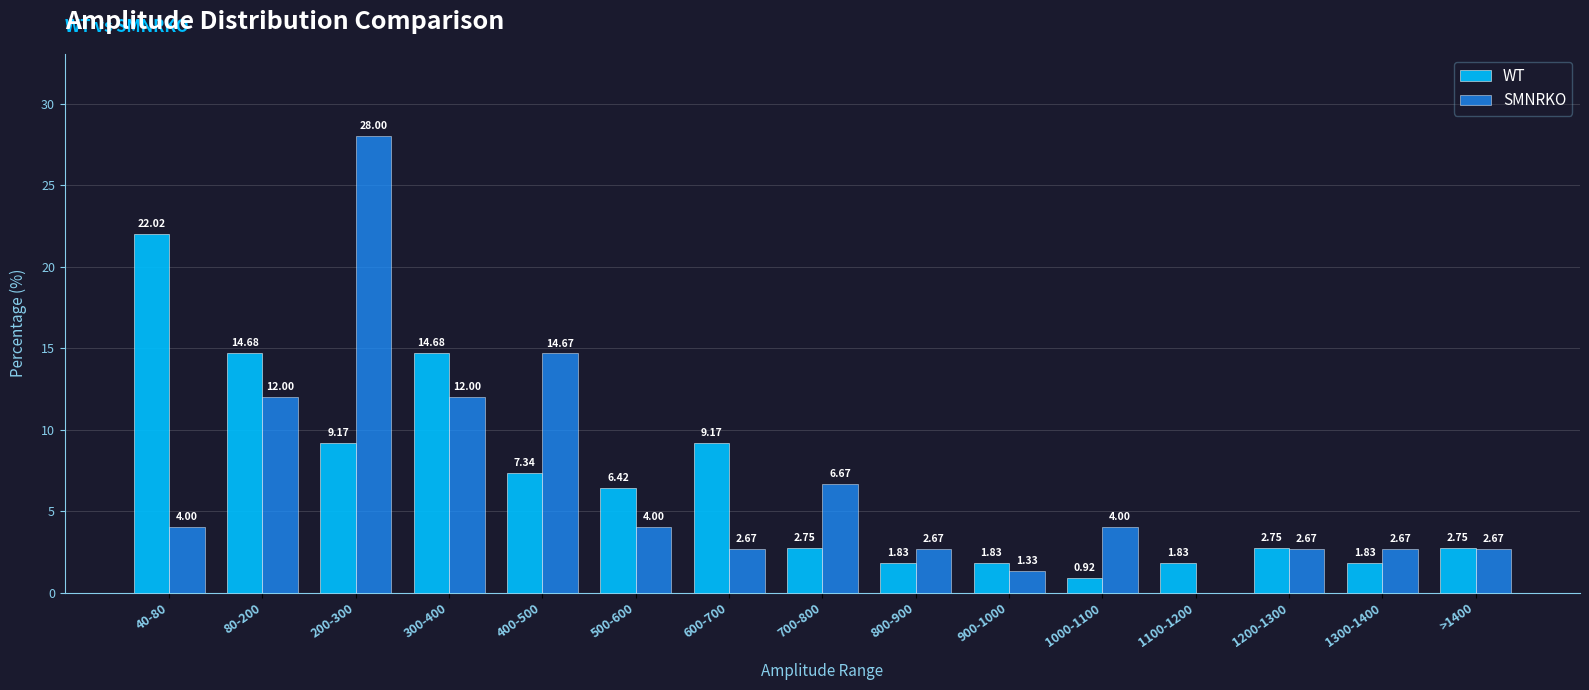

What are all the series names shown in the legend?

WT, SMNRKO